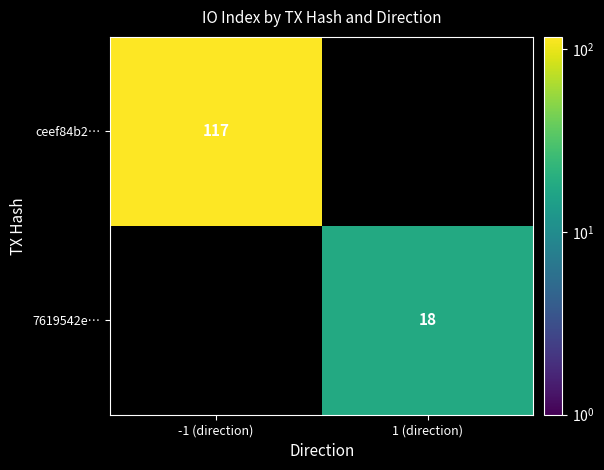

True or false: 7619542e… has a value of 12 at 1 (direction).

False